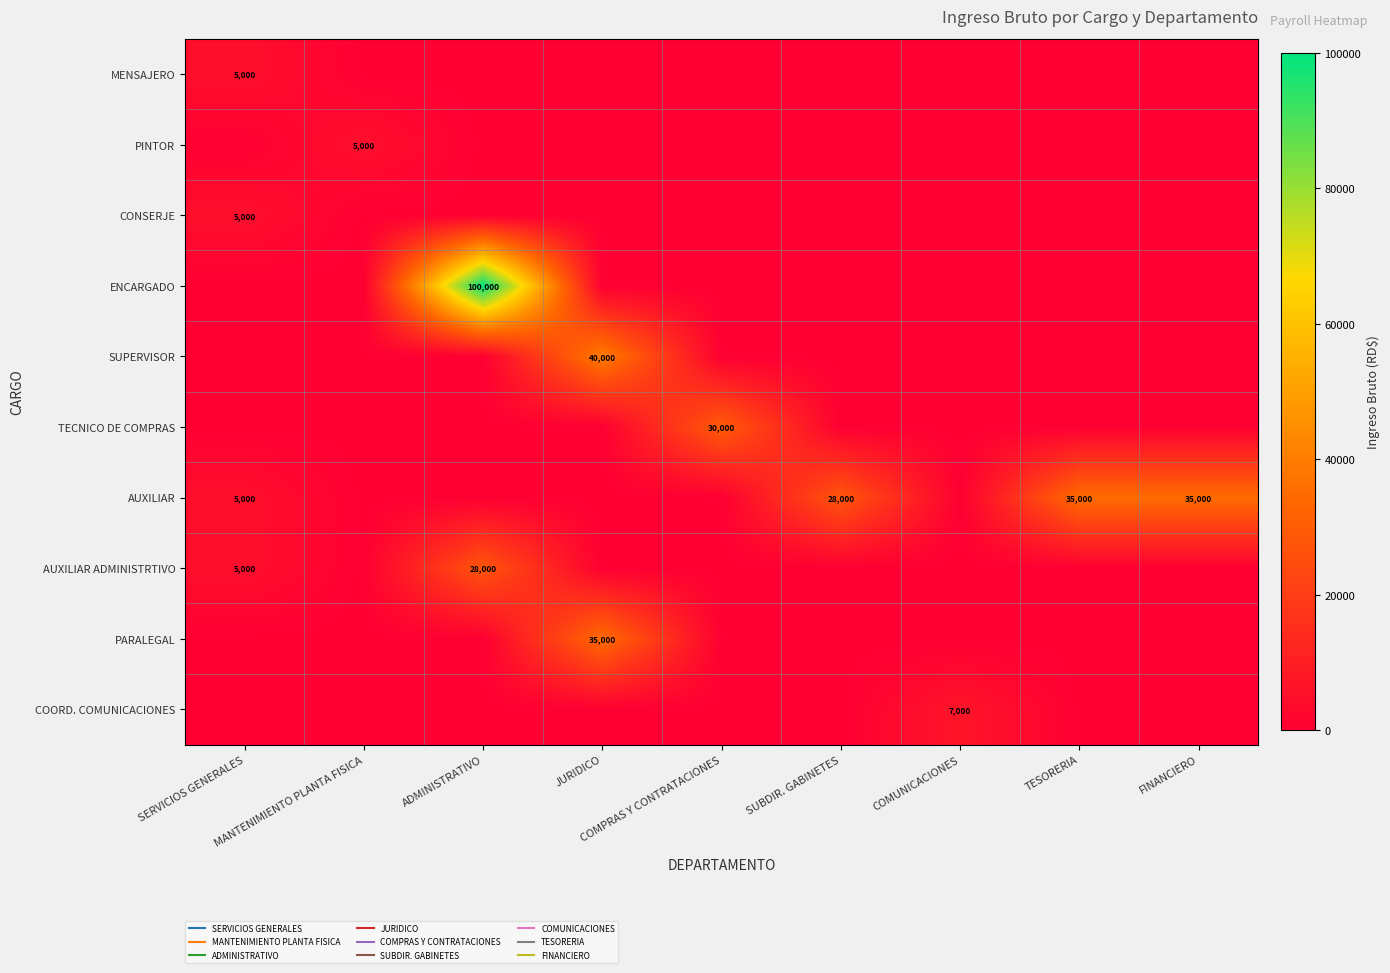

What is the difference between the AUXILIAR values at SERVICIOS GENERALES and COMUNICACIONES?

5000